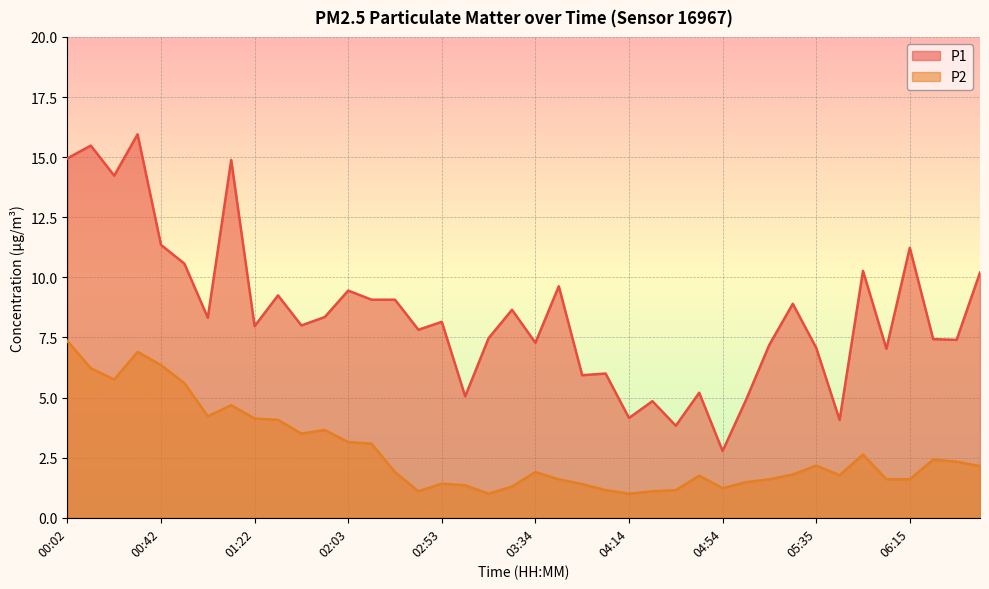

How many categories are shown in the chart?

40